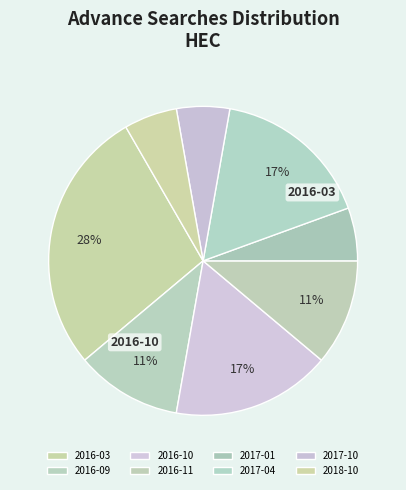

Rank the categories by value from lowest to highest.

2017-01, 2017-10, 2018-10, 2016-09, 2016-11, 2016-10, 2017-04, 2016-03